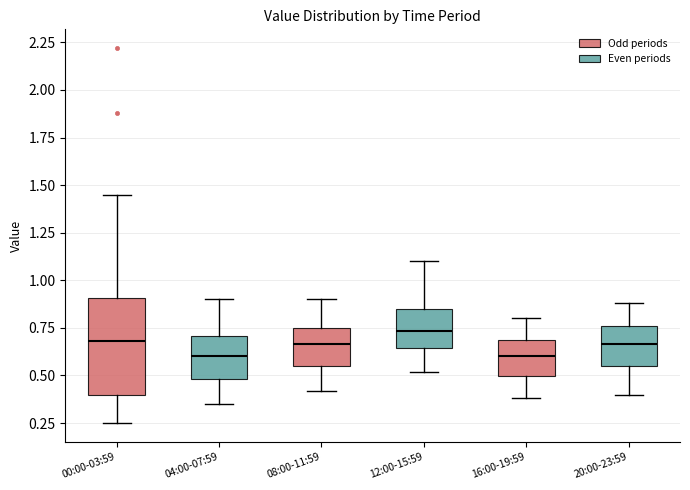

Reading left to right, transcribe this box plot: for each box, give where its median line is, the range the box spans, and where its two whiskers end, as read against the y-axis. The values are not printed on the chart, so give them approximately, as read against the axis.

00:00-03:59: median 0.70, box 0.40 to 0.90, whiskers 0.25 to 1.45
04:00-07:59: median 0.60, box 0.50 to 0.70, whiskers 0.35 to 0.90
08:00-11:59: median 0.65, box 0.55 to 0.75, whiskers 0.40 to 0.90
12:00-15:59: median 0.75, box 0.65 to 0.85, whiskers 0.50 to 1.10
16:00-19:59: median 0.60, box 0.50 to 0.70, whiskers 0.40 to 0.80
20:00-23:59: median 0.65, box 0.55 to 0.75, whiskers 0.40 to 0.90